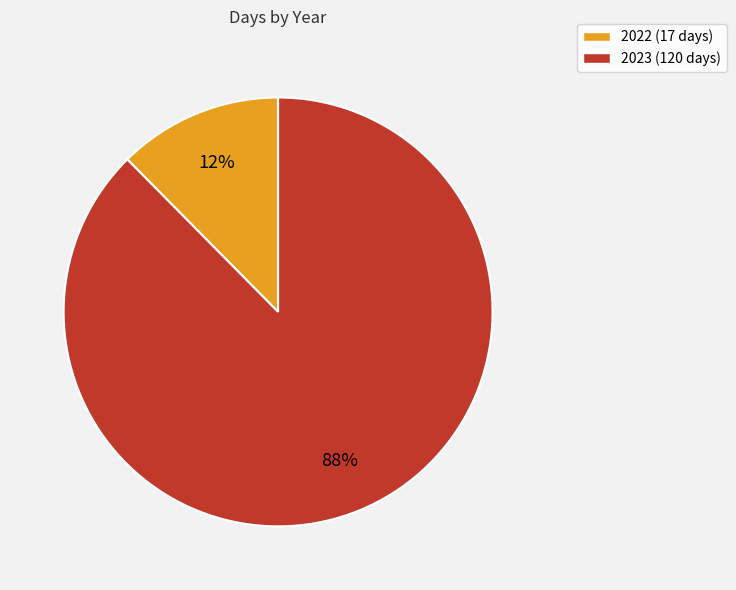

Does any single category account for the majority?

Yes